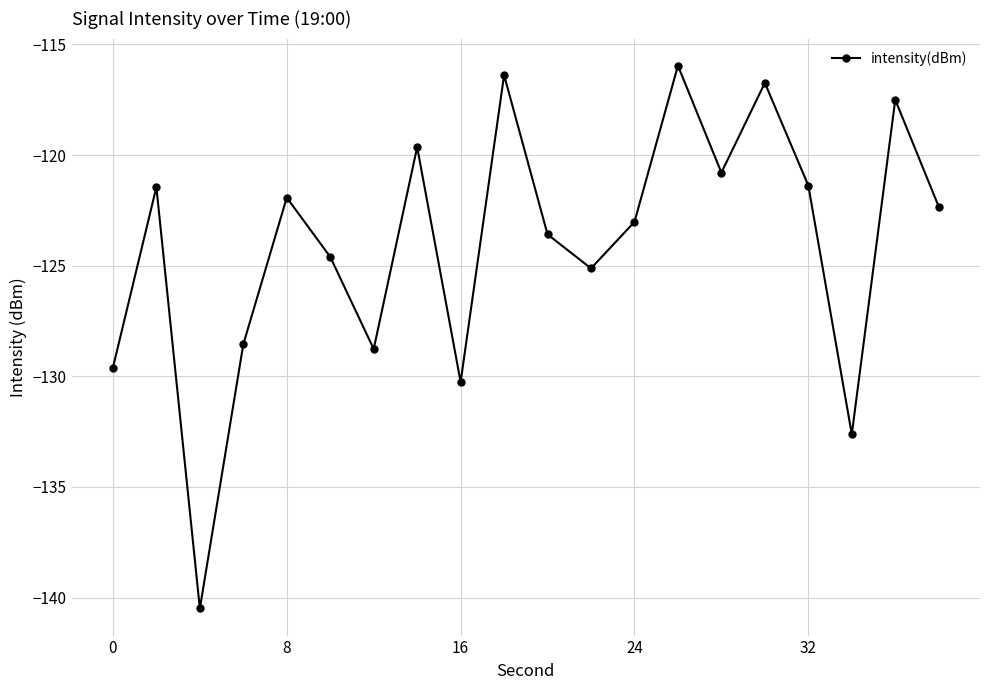

What is the maximum value shown in the chart?

-116.0